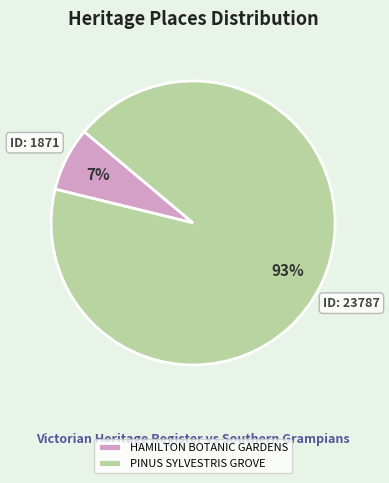

Does HAMILTON BOTANIC GARDENS represent more than half of the total?

No